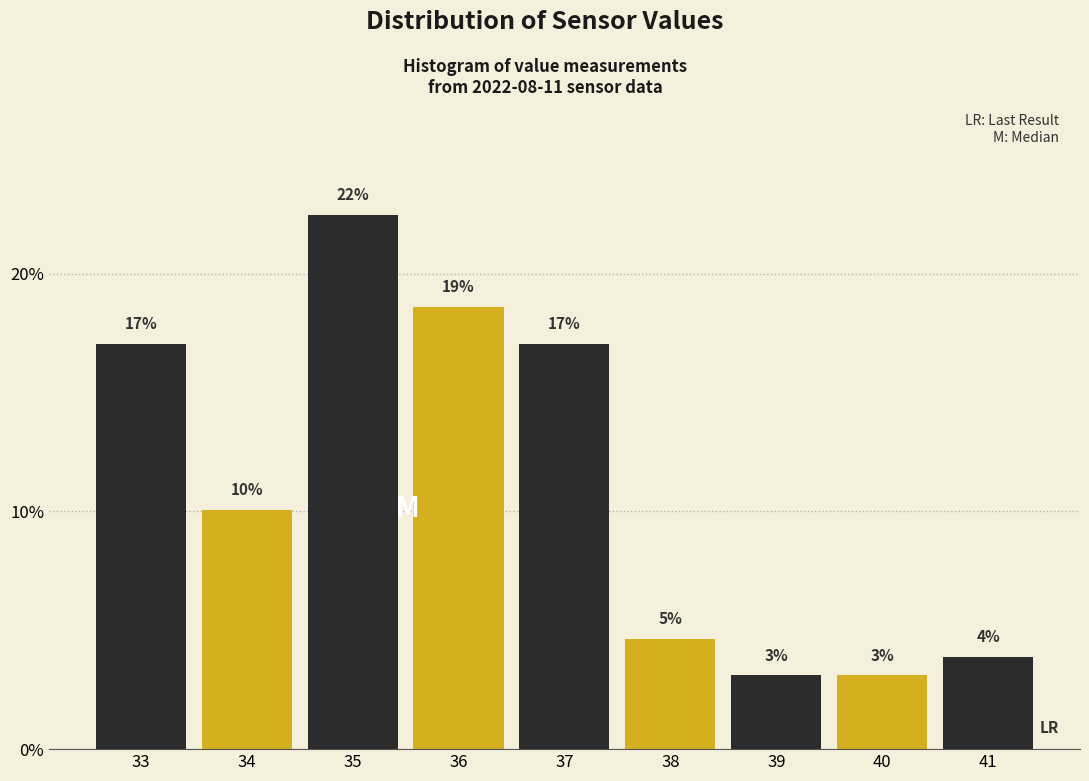

How many bars are there in total?

9